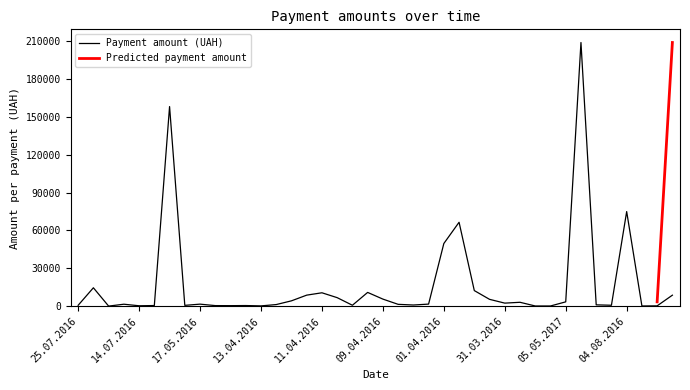

The value at 11.04.2016 is 10564.1. True or false?

True